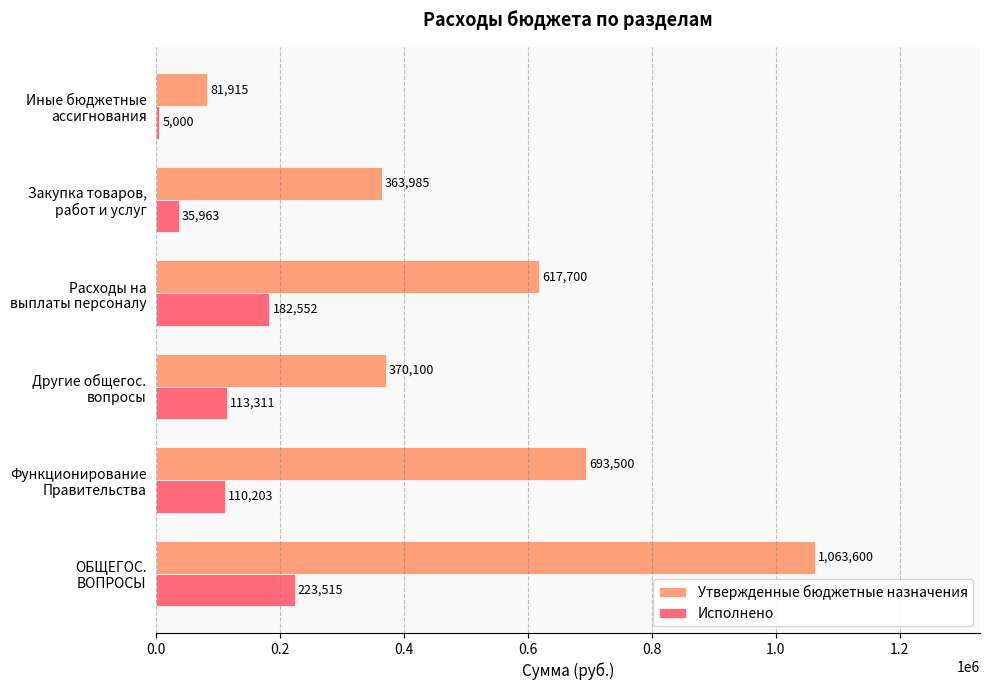

What is the smallest value displayed?

5000.0